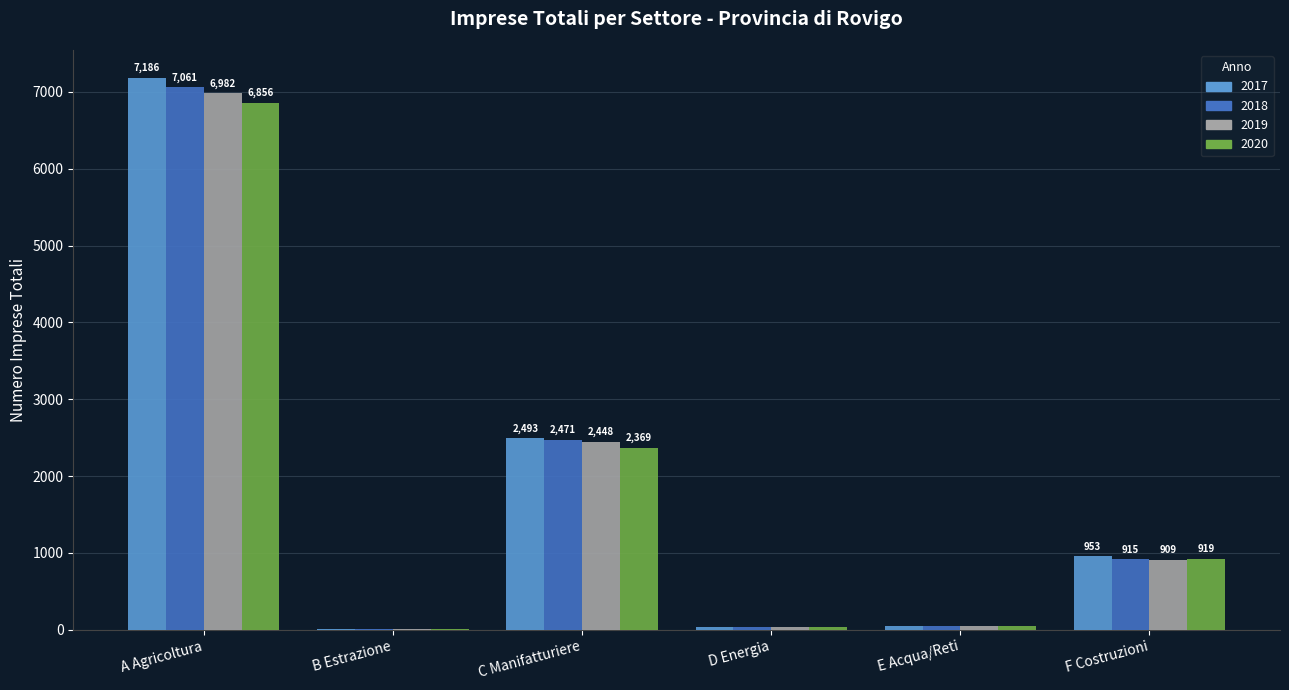

What is the maximum value shown in the chart?

7186